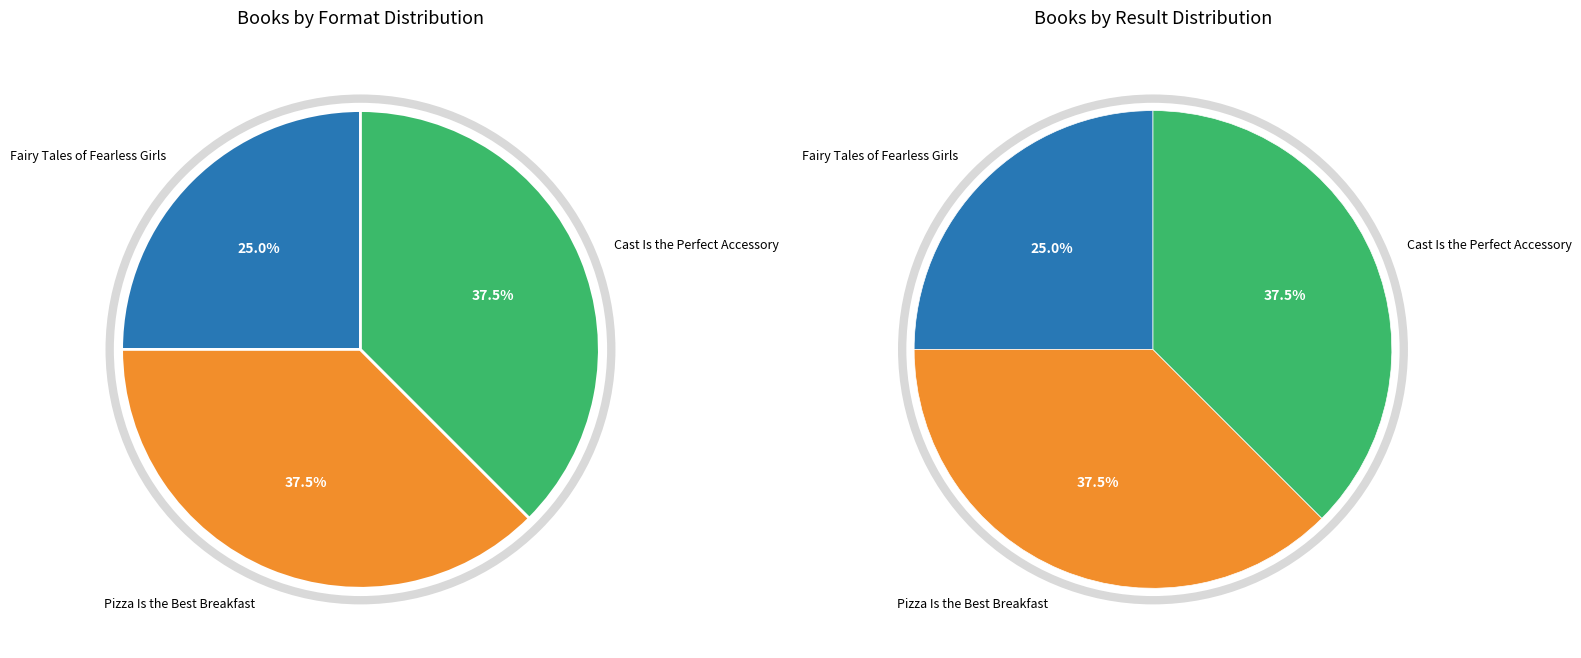

Is it true that Pizza Is the Best Breakfast is 46% of the pie?

False